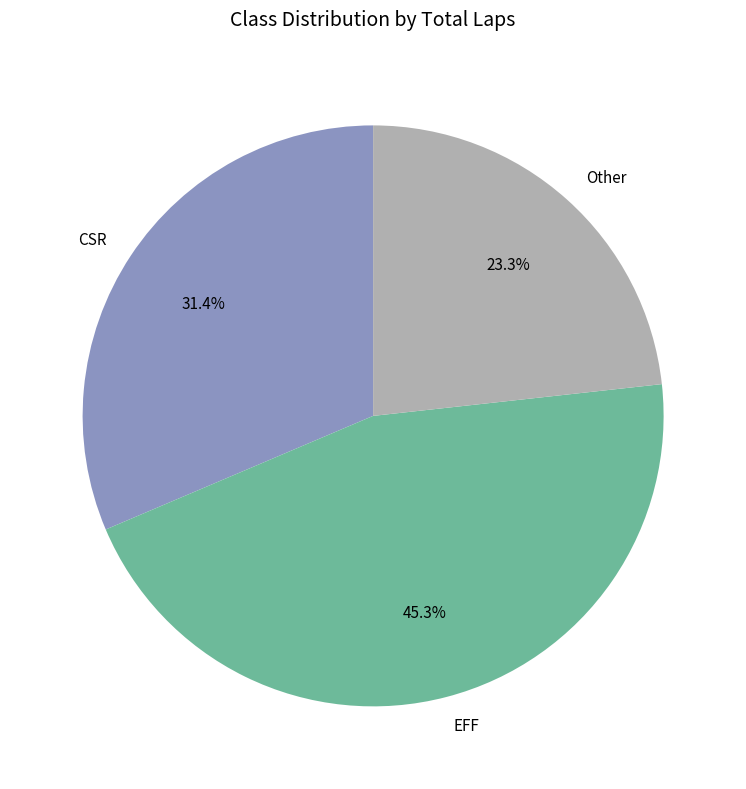

Rank the categories by value from highest to lowest.

EFF, CSR, Other